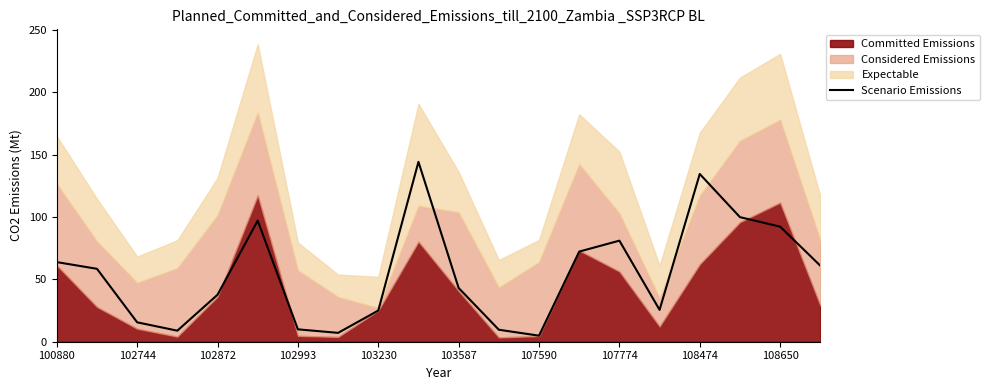

What is the maximum value for Scenario Emissions?

144.3